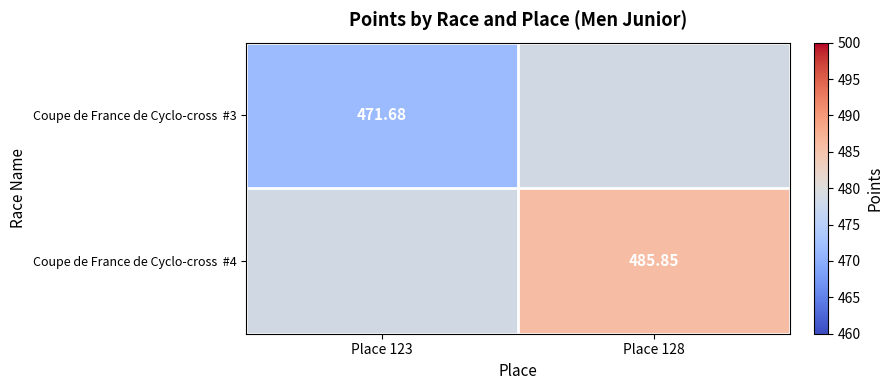

The value of Coupe de France de Cyclo-cross #3 at Place 123 is 151.6. True or false?

False